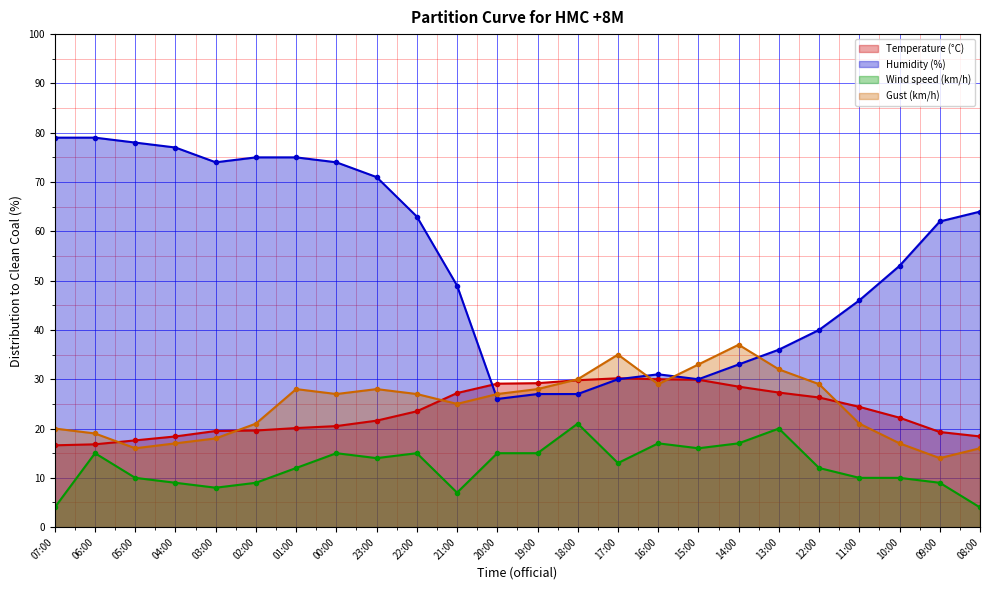

At which category does Humidity (%) reach its first local valley?

03:00